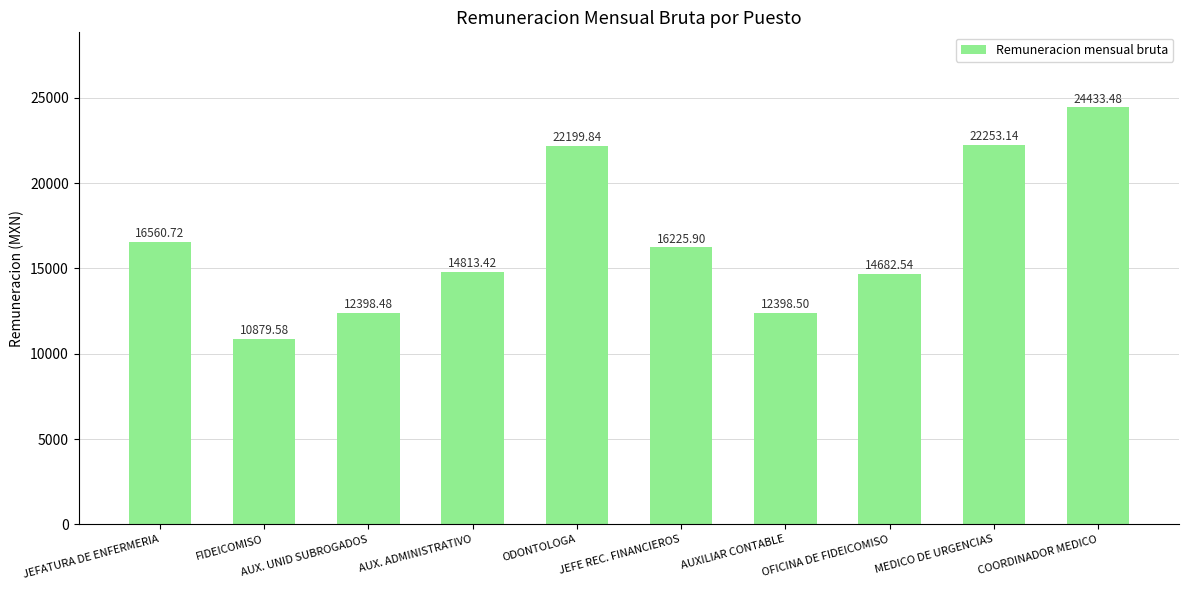

What is the value of the 8th bar from the left?

14682.5